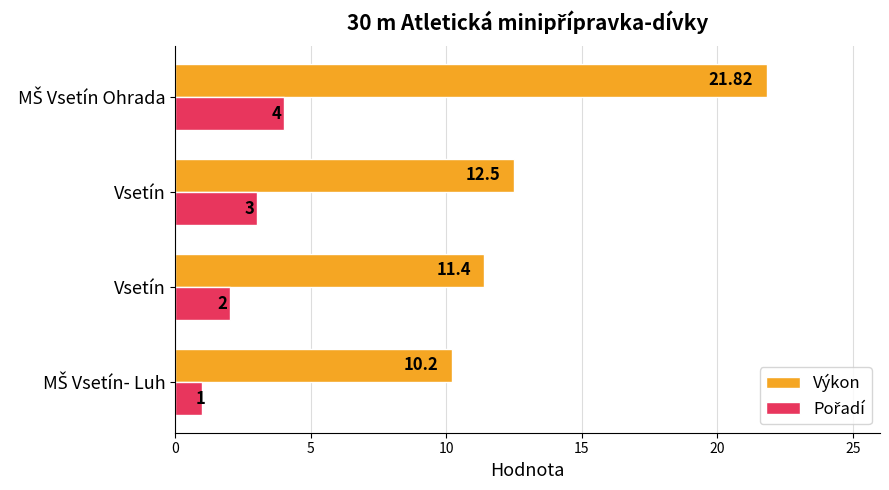

Reading left to right, what are all the values shown in this chart?

Výkon: 10.2	11.4	12.5	21.8
Pořadí: 1.0	2.0	3.0	4.0